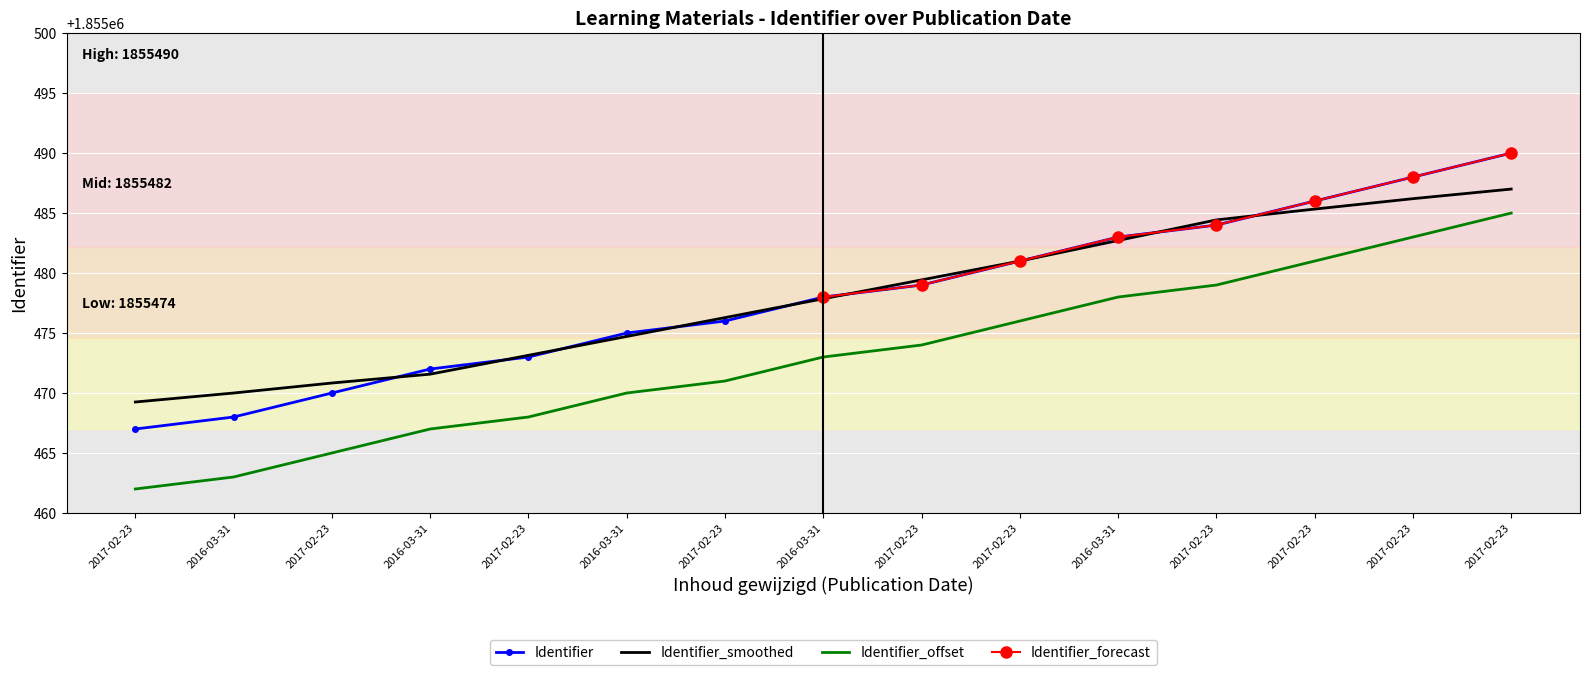

What is the value of the 3rd point from the left?

1855467